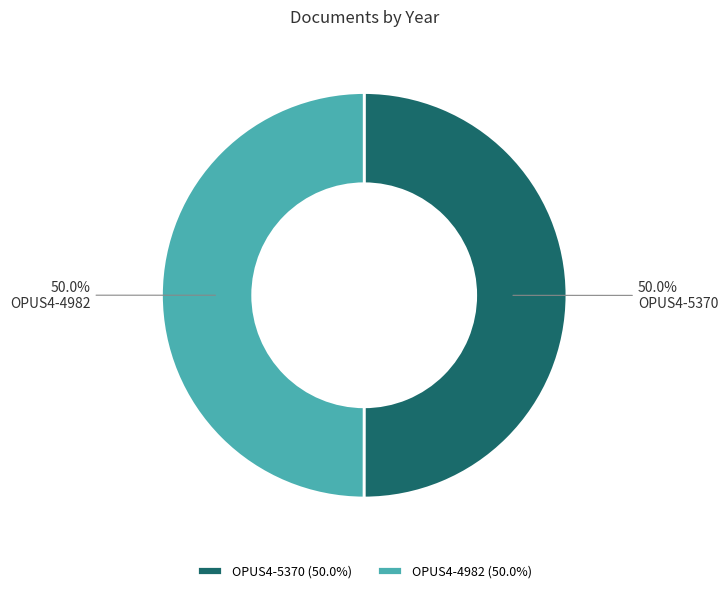

Approximately how many times larger is the value at OPUS4-4982 compared to OPUS4-5370?

1.0